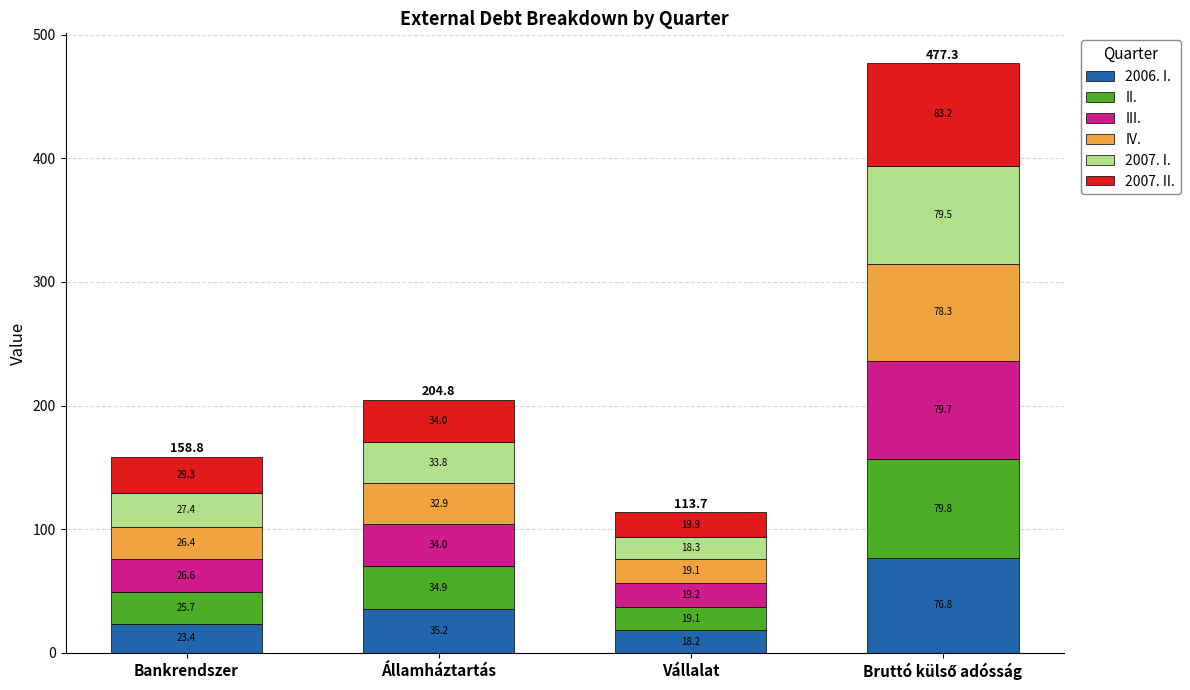

Does the chart contain any negative values?

No